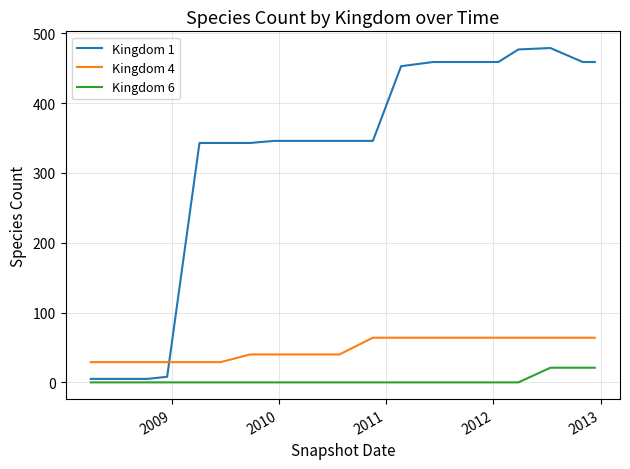

Which series has the largest range (max minus min)?

Kingdom 1